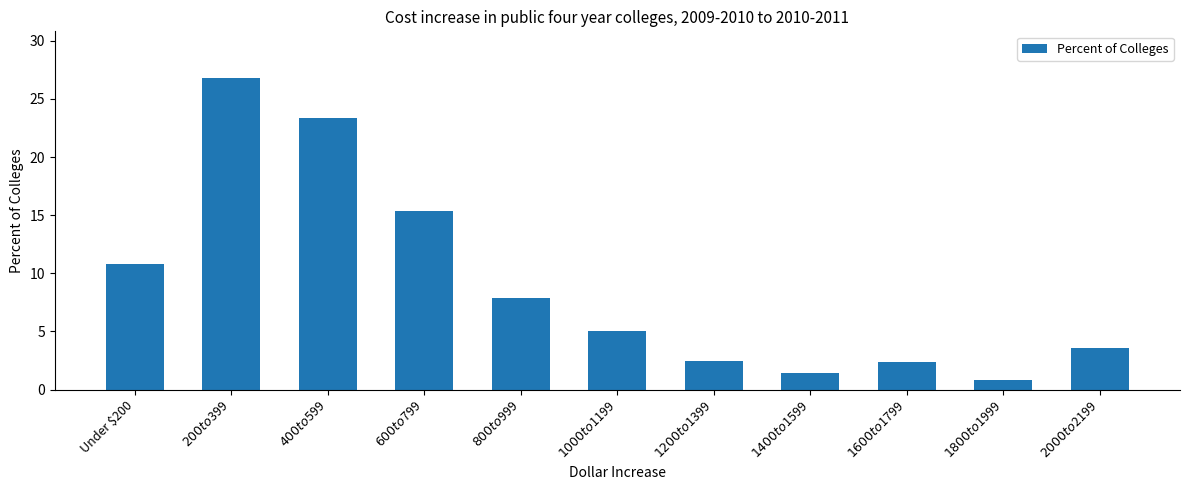

Which category has the highest value across all series?

$200 to $399